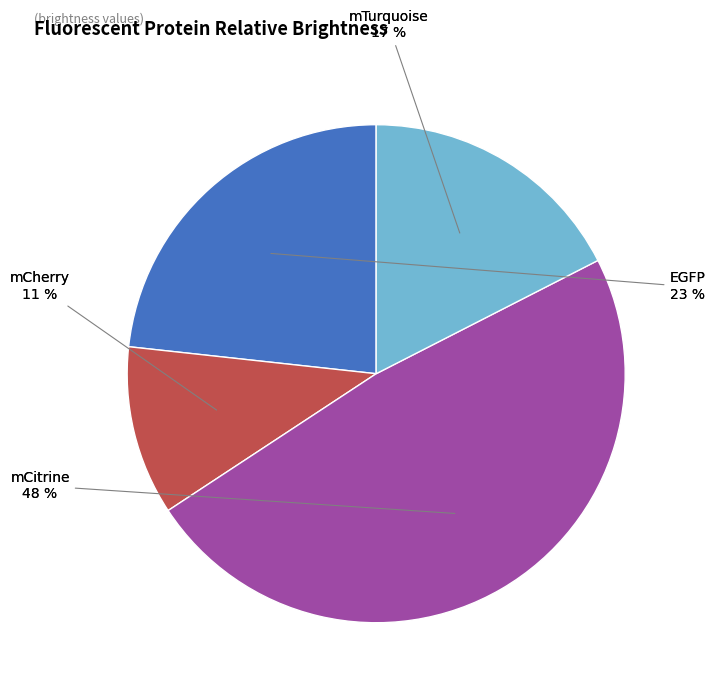

How many slices are in this pie chart?

4